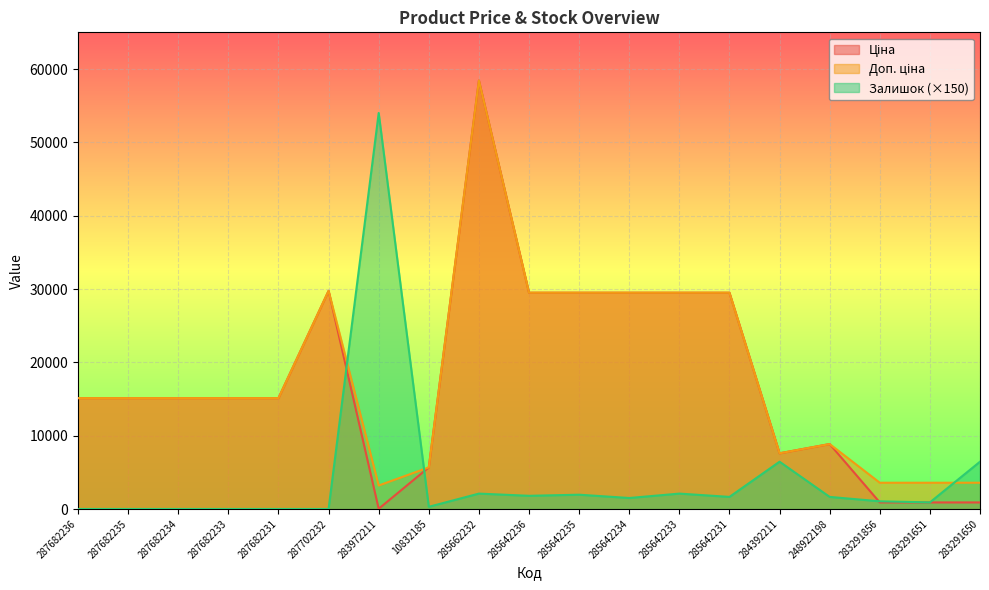

What is the sum of all Ціна values?

336078.0